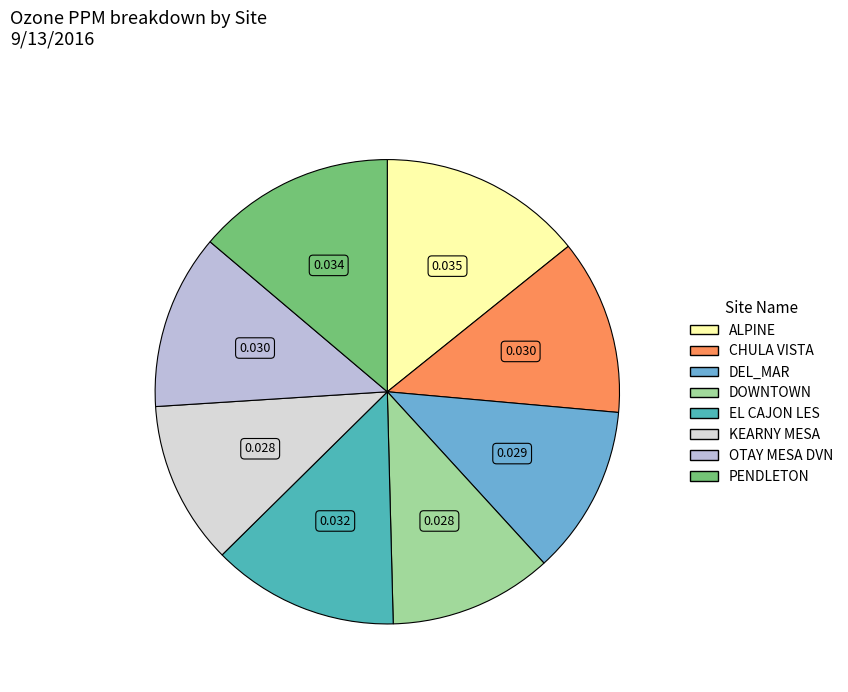

Is there a majority slice in this chart?

No